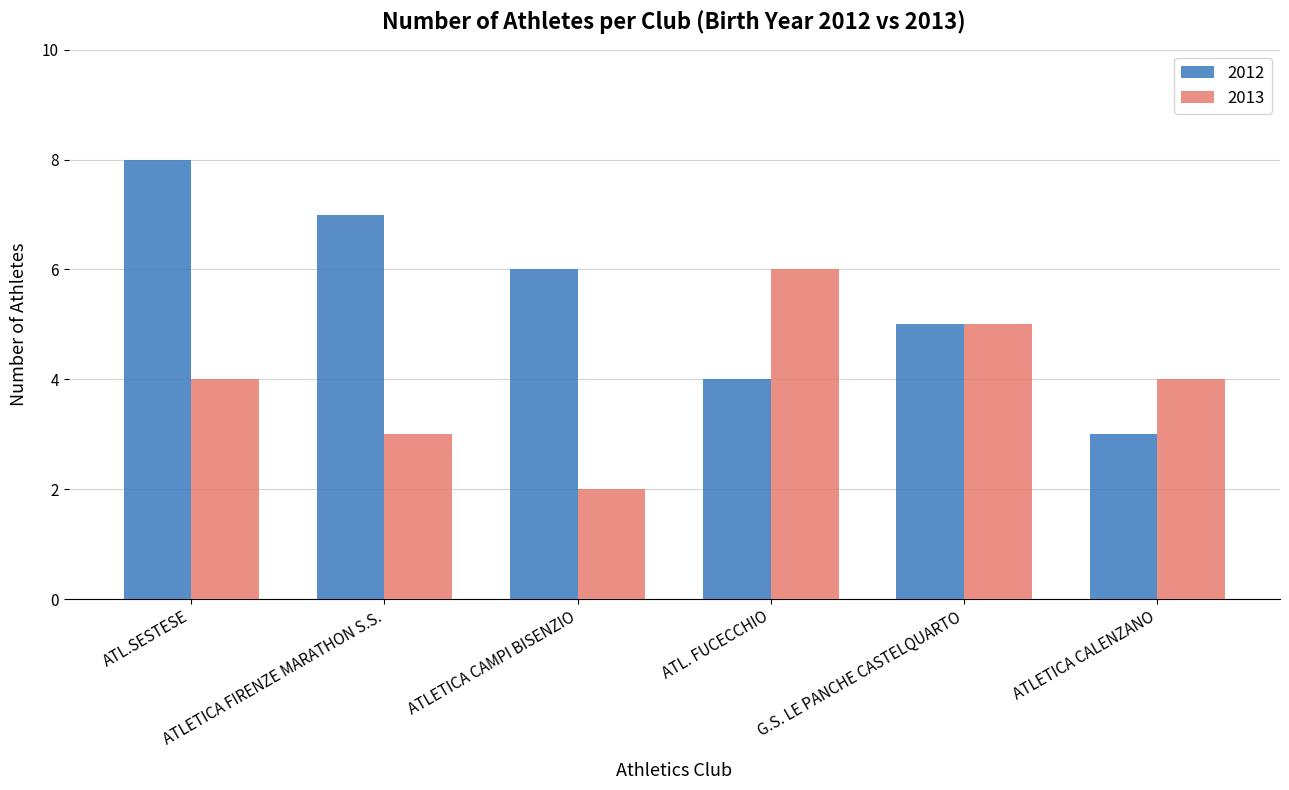

What is the total value across all series at ATLETICA CAMPI BISENZIO?

8